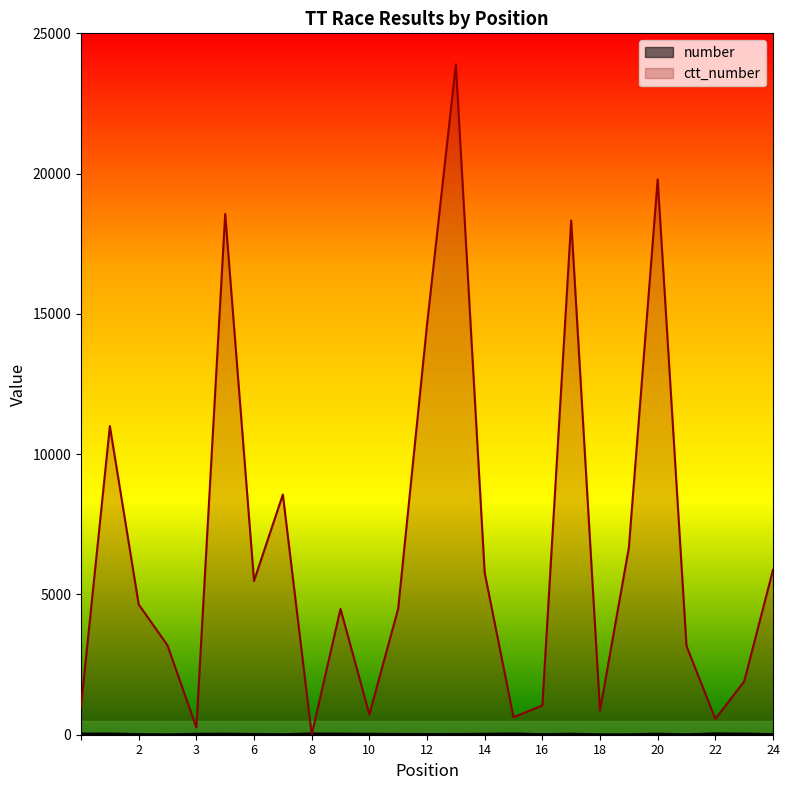

List the series in order of their peak value, highest first.

ctt_number, number